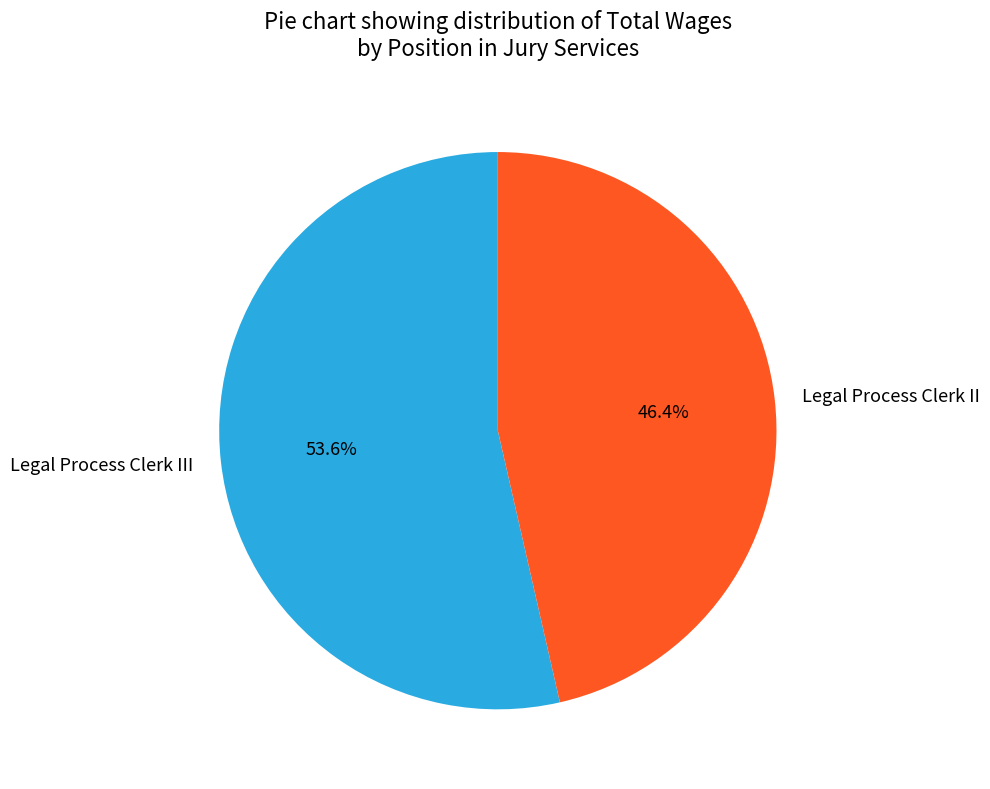

To the nearest percent, what is the average slice percentage?

50%